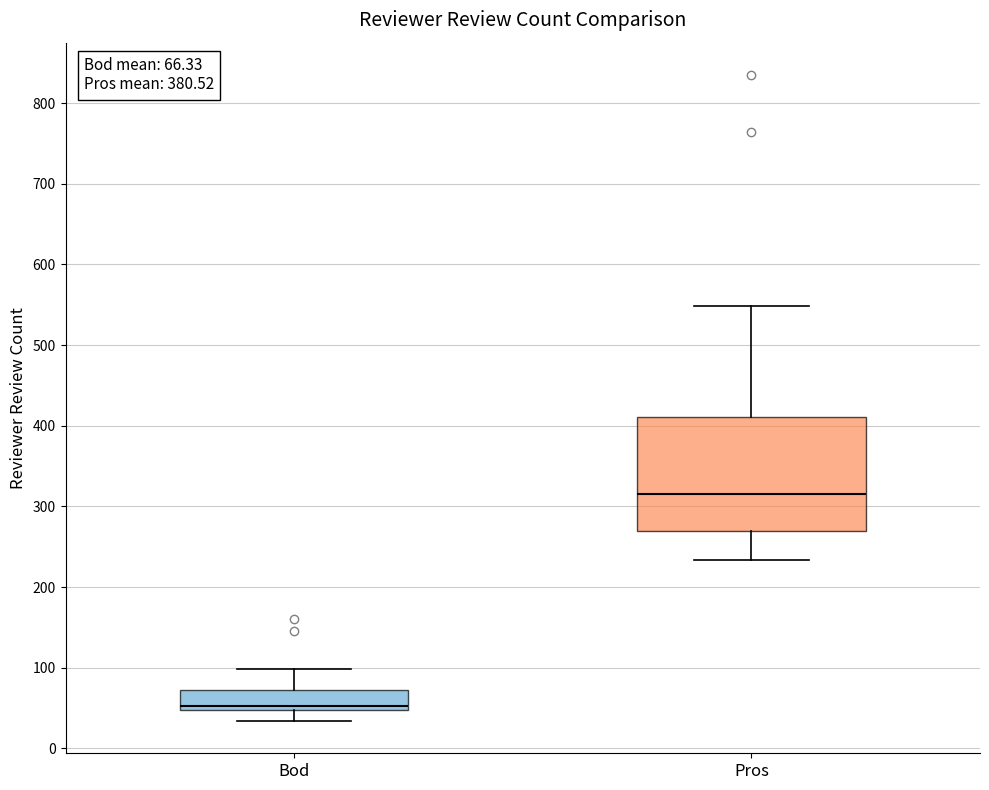

Which box has the lowest median line?

Bod